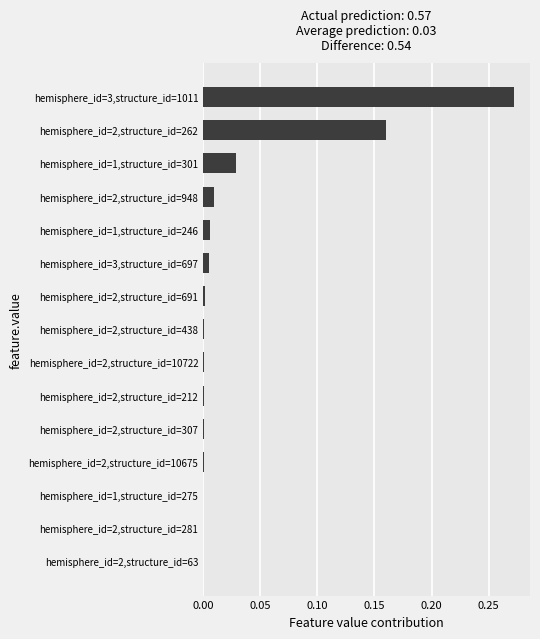

The chart shows a value of 0.0 at hemisphere_id=2,structure_id=948. True or false?

True